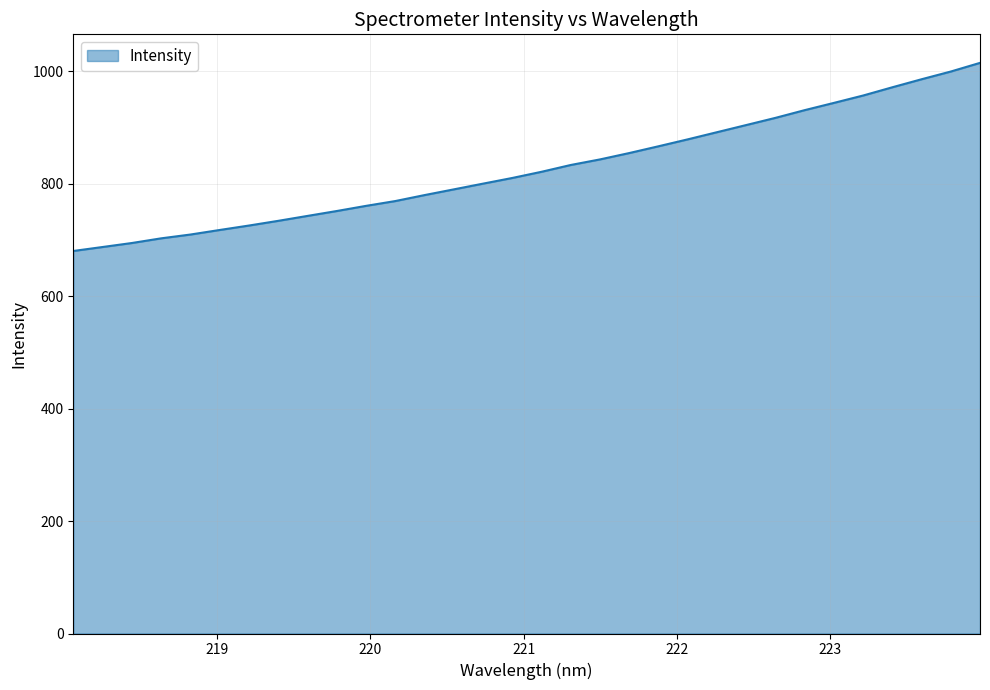

What is the maximum value shown in the chart?

1015.0